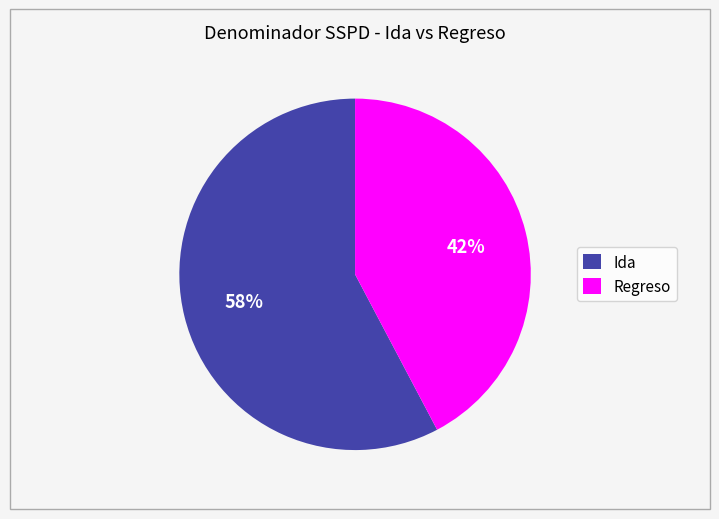

True or false: Regreso accounts for 35% of the total.

False